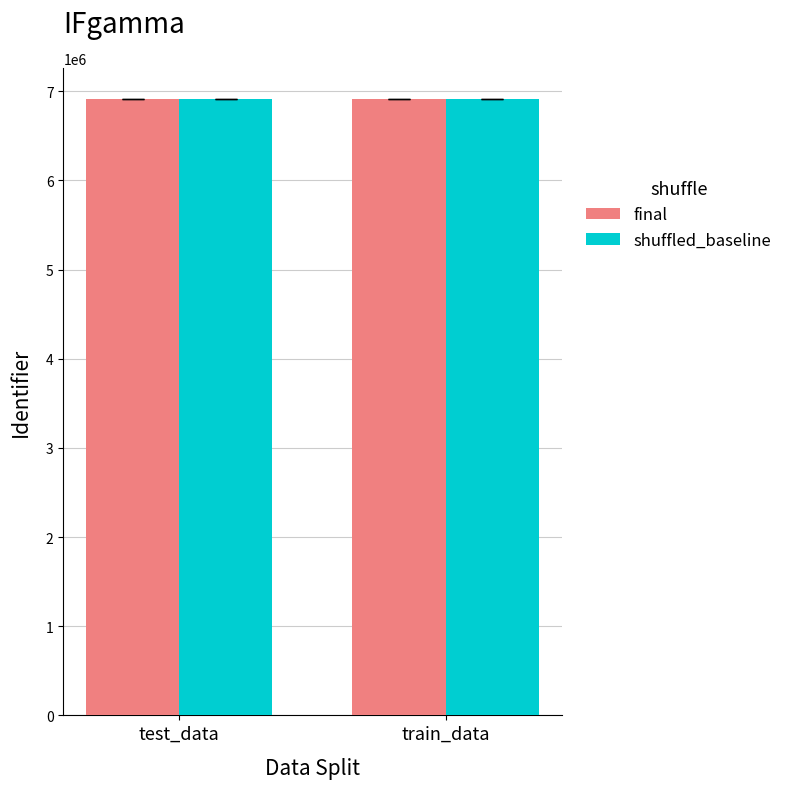

How many groups of bars are there?

2